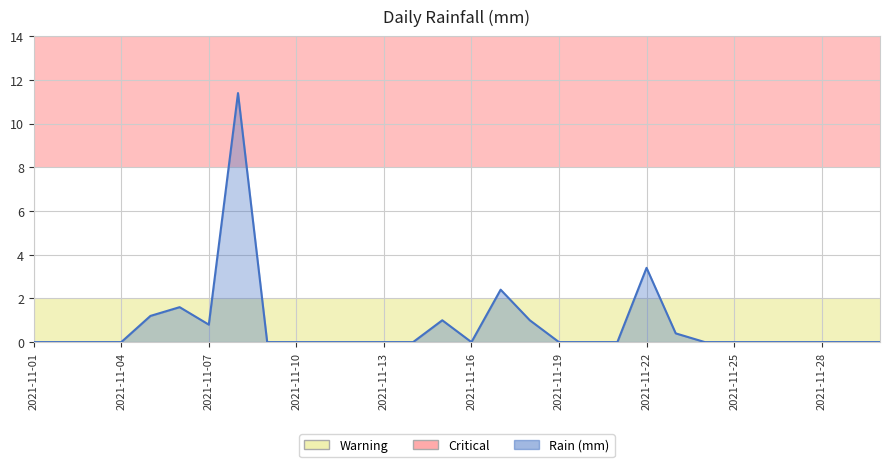

What is the maximum value shown in the chart?

11.4